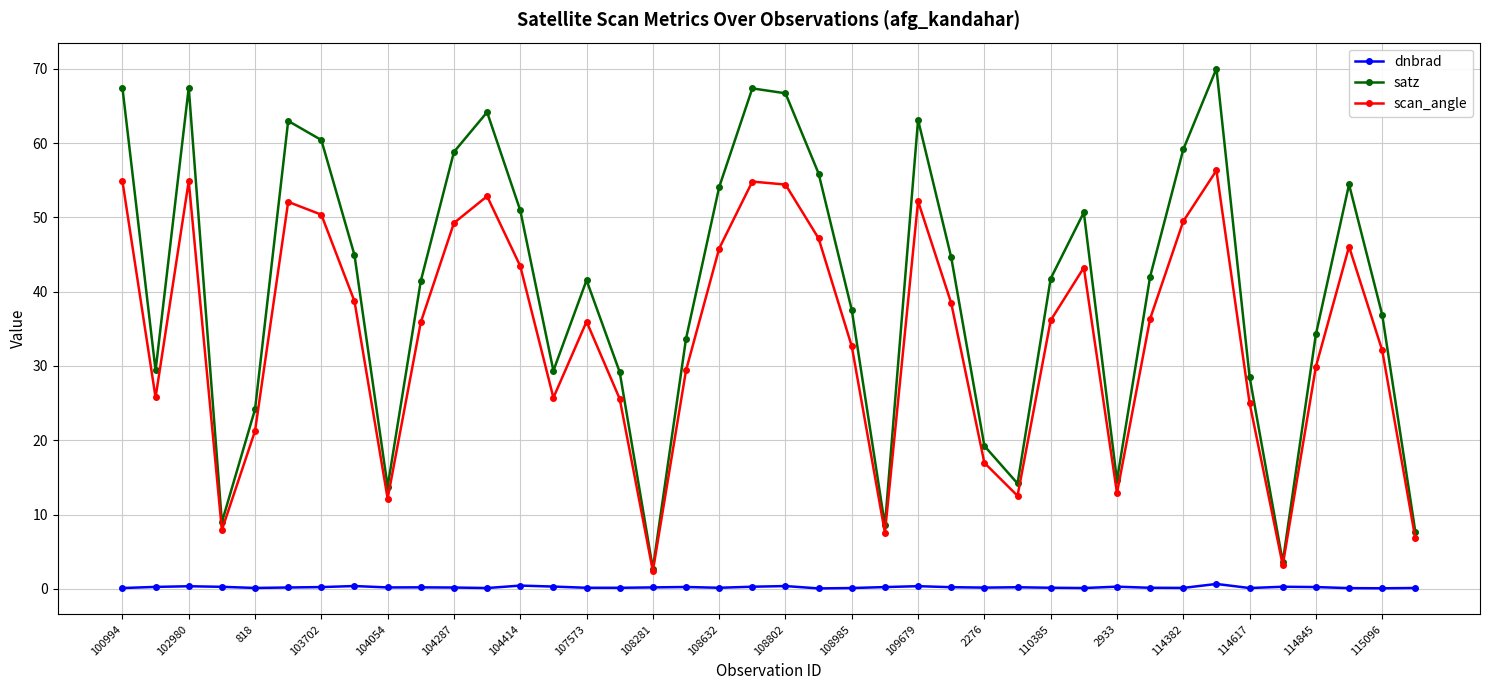

Which series has the widest spread of values?

satz